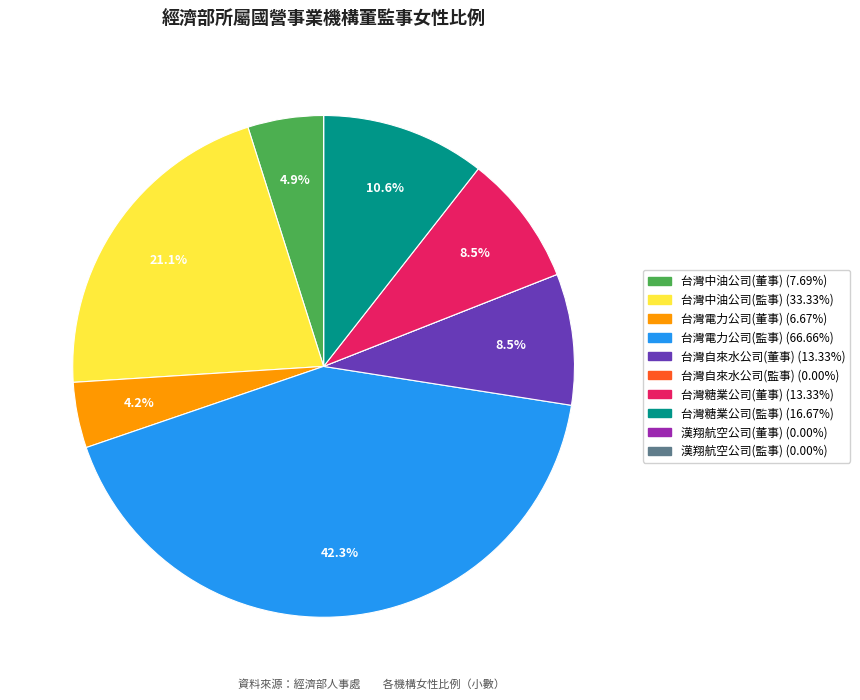

To the nearest percent, what percentage of the pie is 台灣中油公司(董事)?

5%